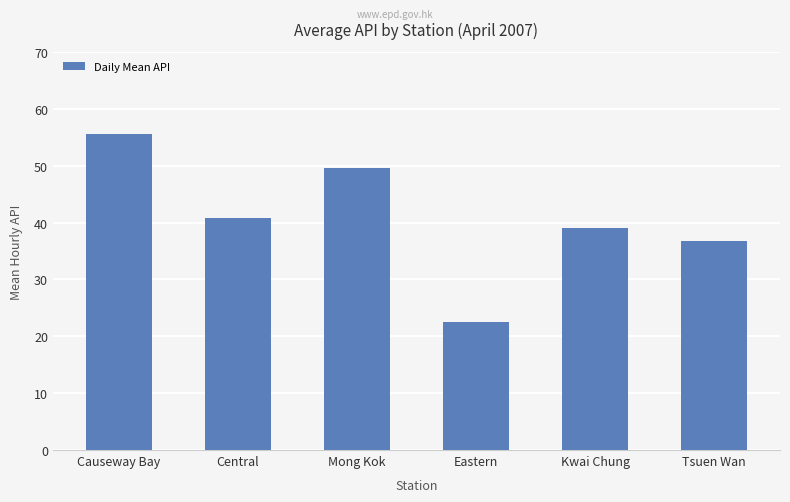

Which category has the highest value across all series?

Causeway Bay